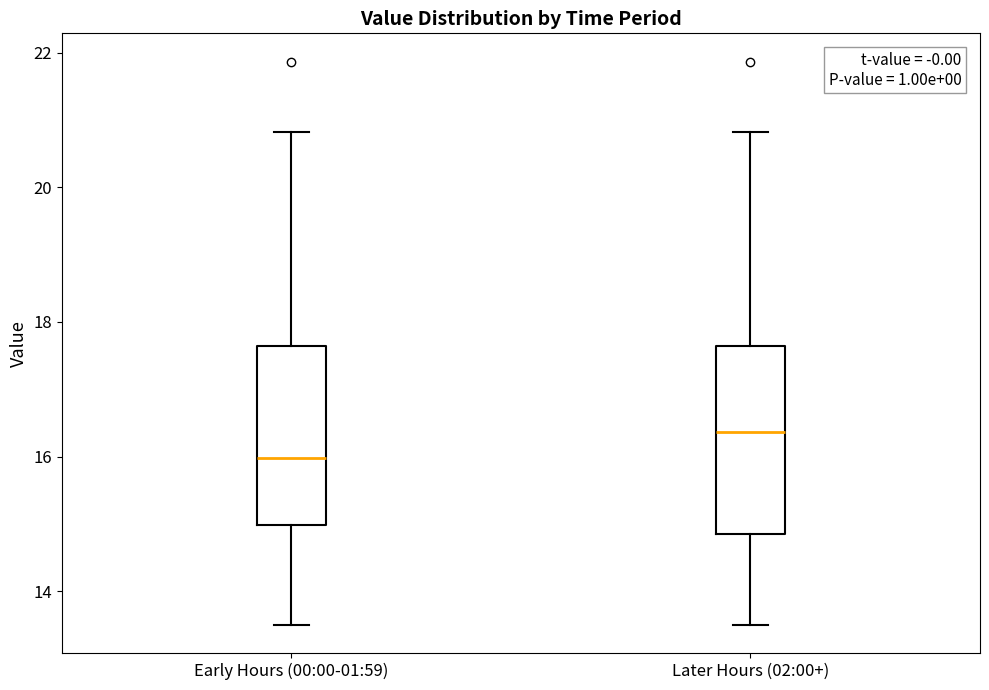

Where does the lower whisker of the box for Later Hours (02:00+) end on the y-axis? The values are not printed on the chart, so give them approximately, as read against the axis.

13.6